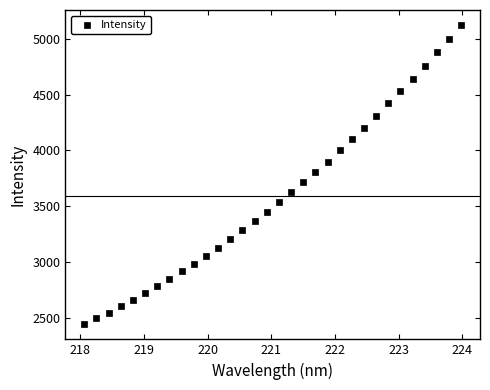

What is the range of Y values (max minus min)?

2687.5